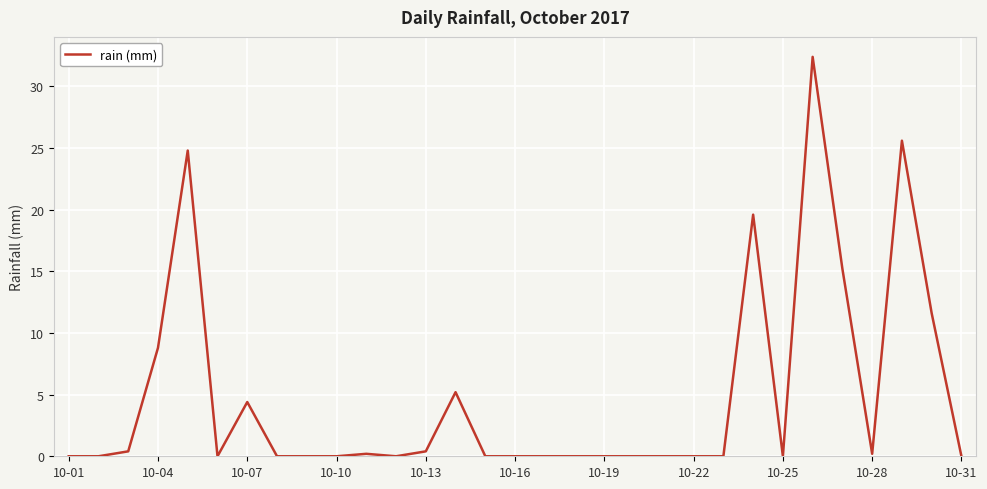

What is the maximum value shown in the chart?

32.4